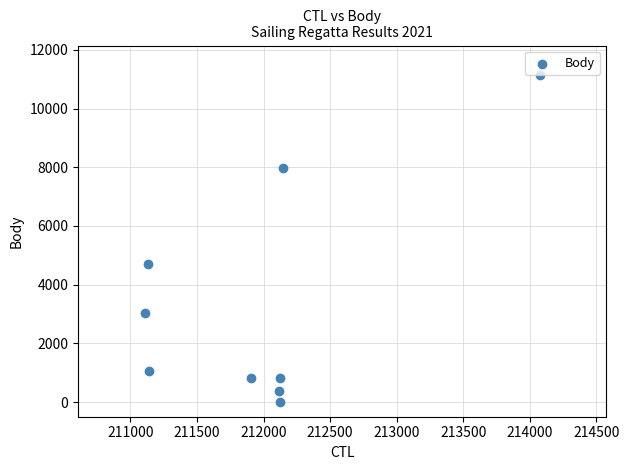

What Y value in the scatter plot is closest to 5574?

4721